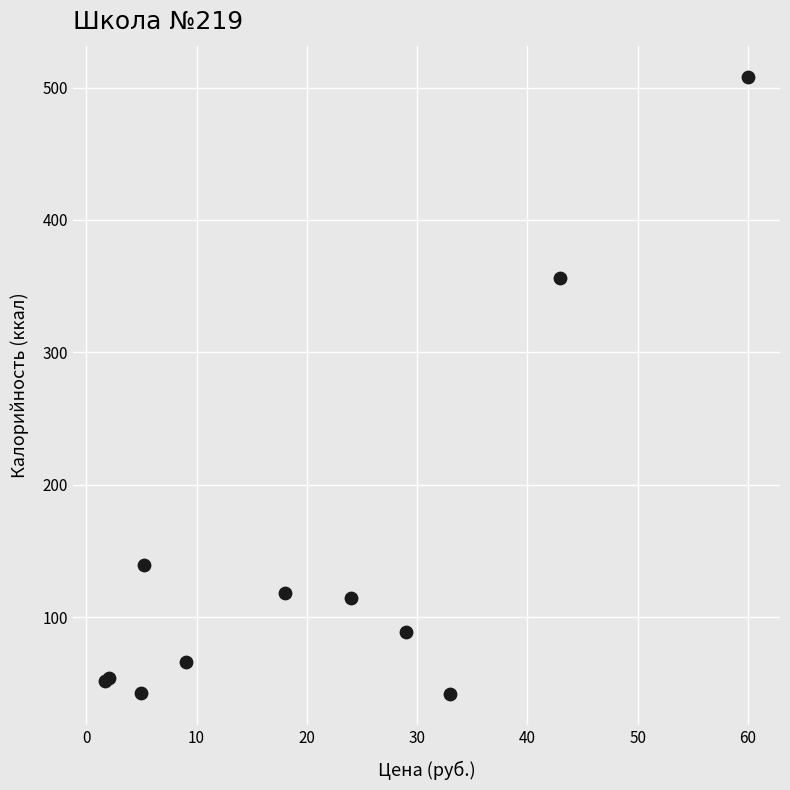

What Y value in the scatter plot is closest to 275?

356.0